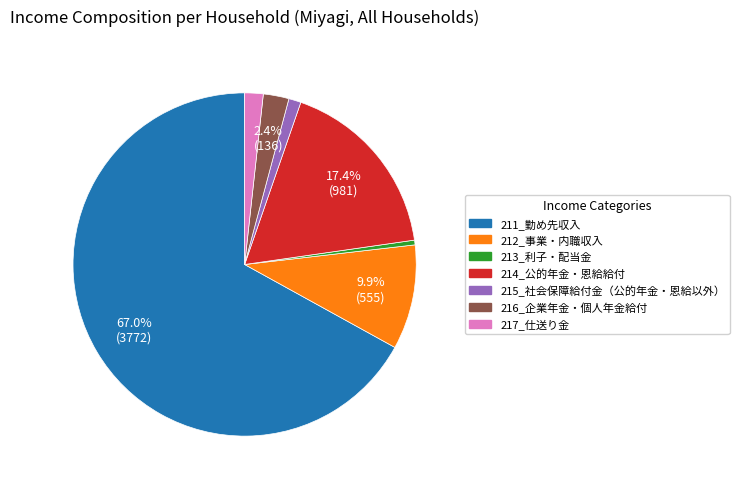

What is the total percentage of 214_公的年金・恩給給付 and 211_勤め先収入?

84.4%